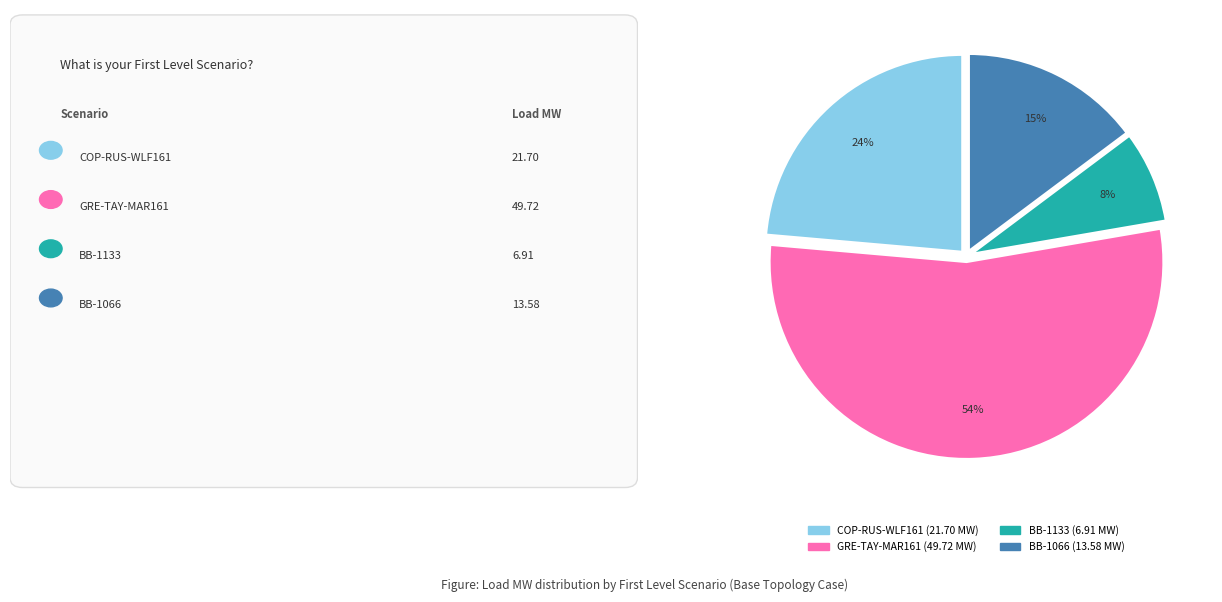

Is there any slice that represents more than half of the pie?

Yes